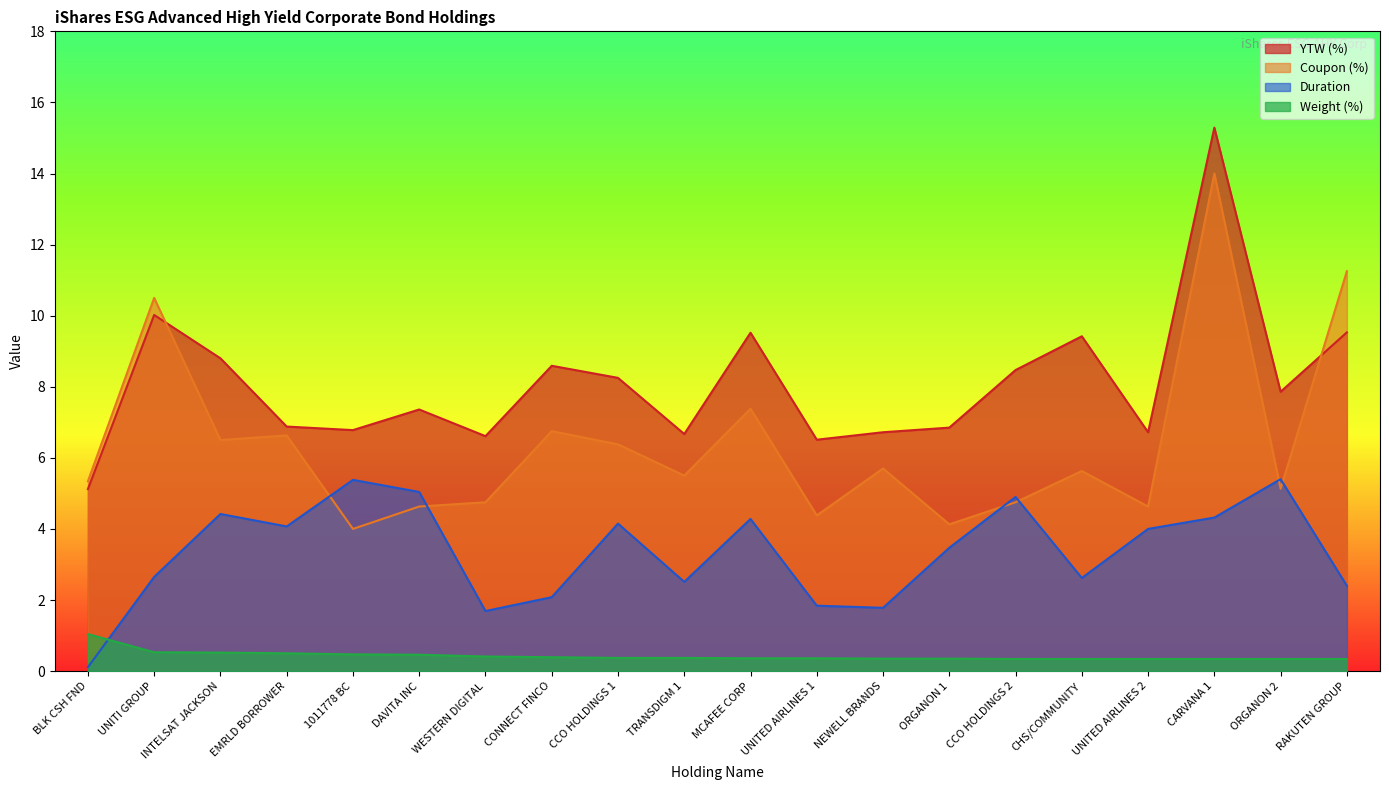

In Coupon (%), how many points are lower than both neighbors (excluding endpoints)?

7